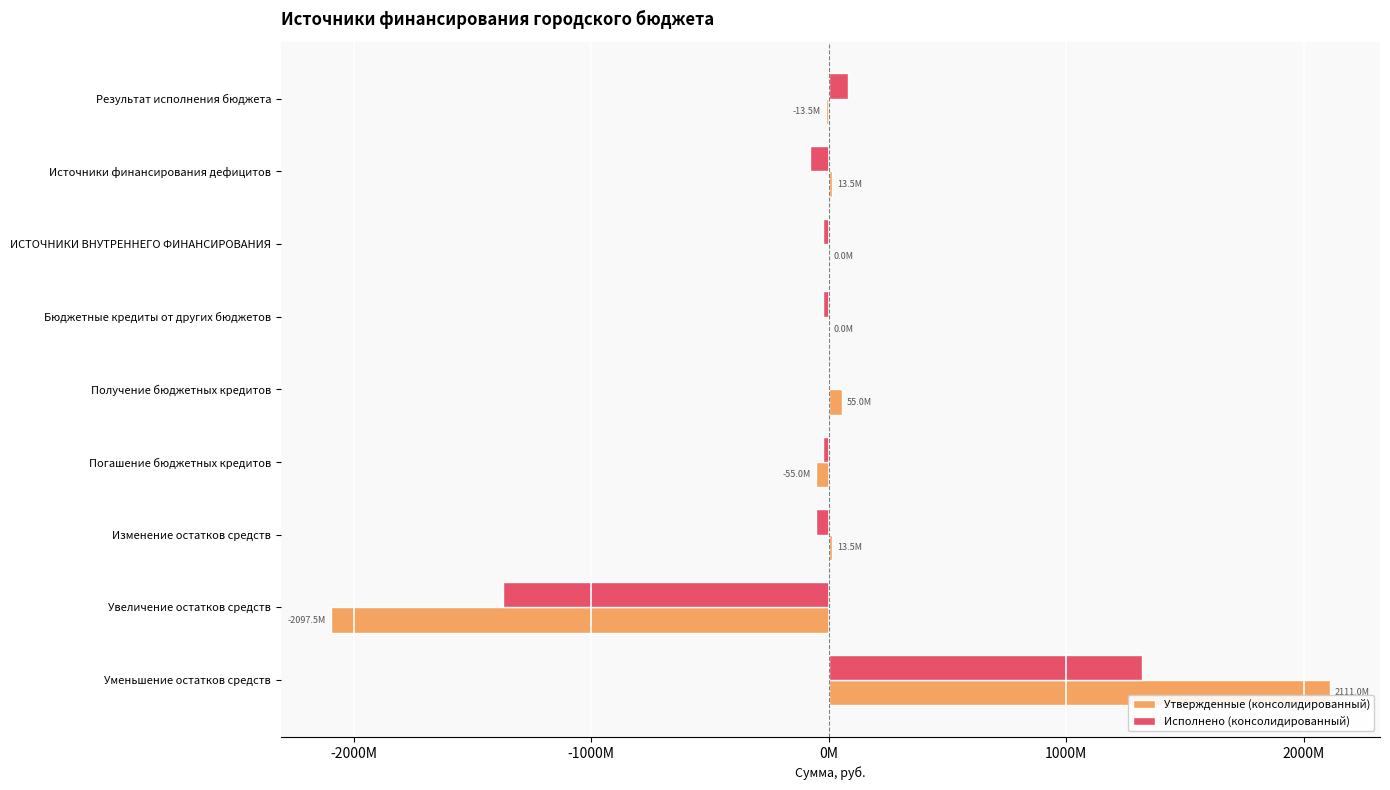

What is the difference between the second highest and minimum values in the Исполнено (консолидированный) series?

1453579935.0